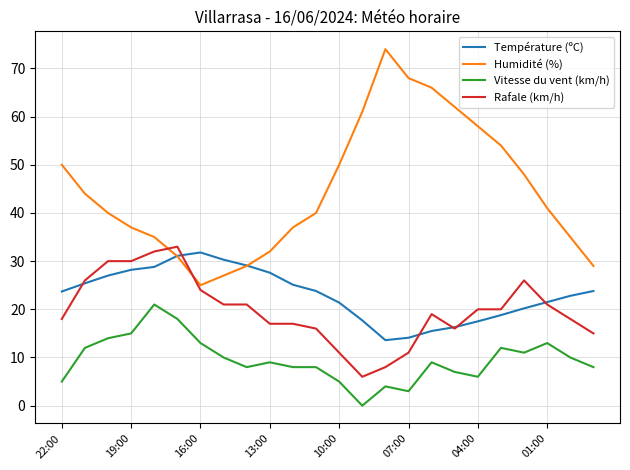

Which series has the widest spread of values?

Humidité (%)